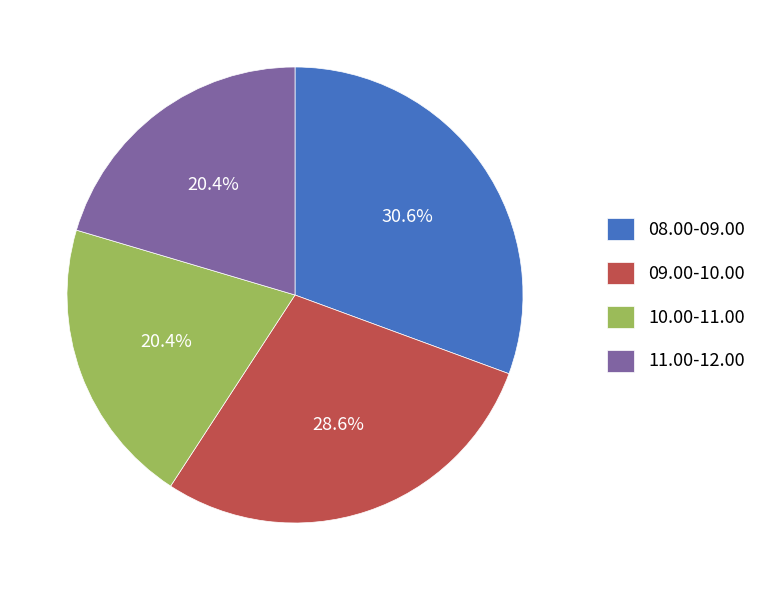

Is 08.00-09.00 the majority of the pie?

No